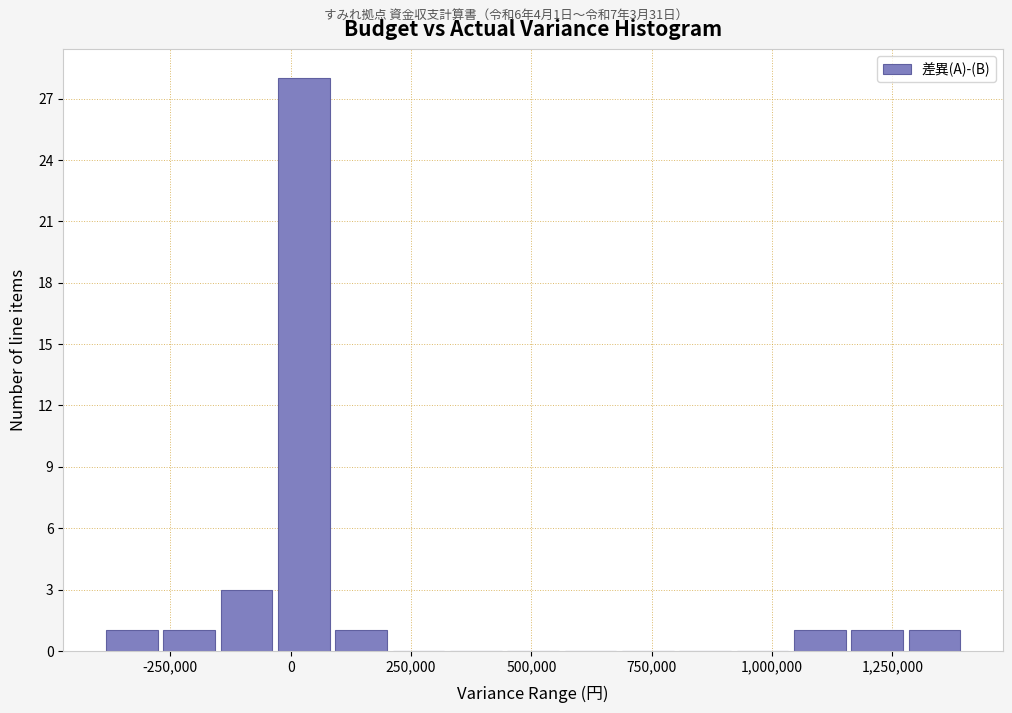

Read against the x-axis, roughly where is the centre of the tallest bar?

50000